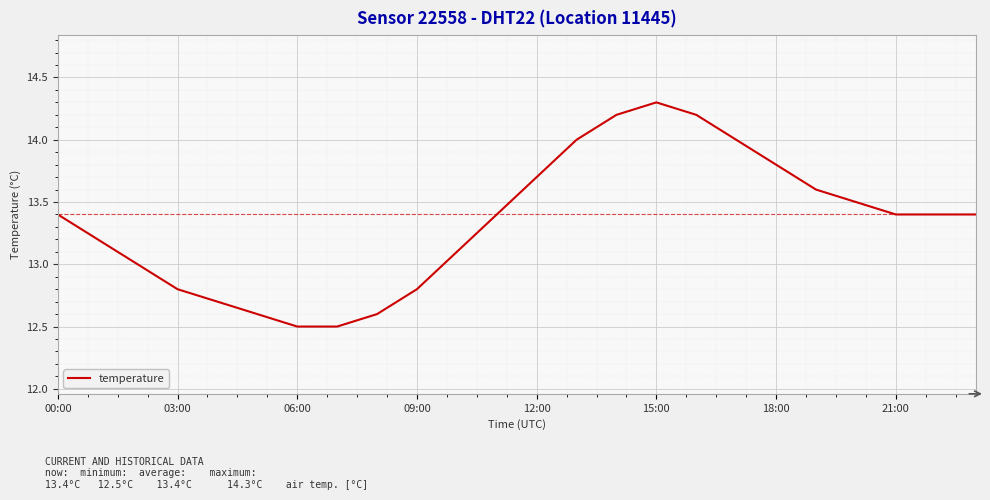

How many lines are shown in the chart?

1